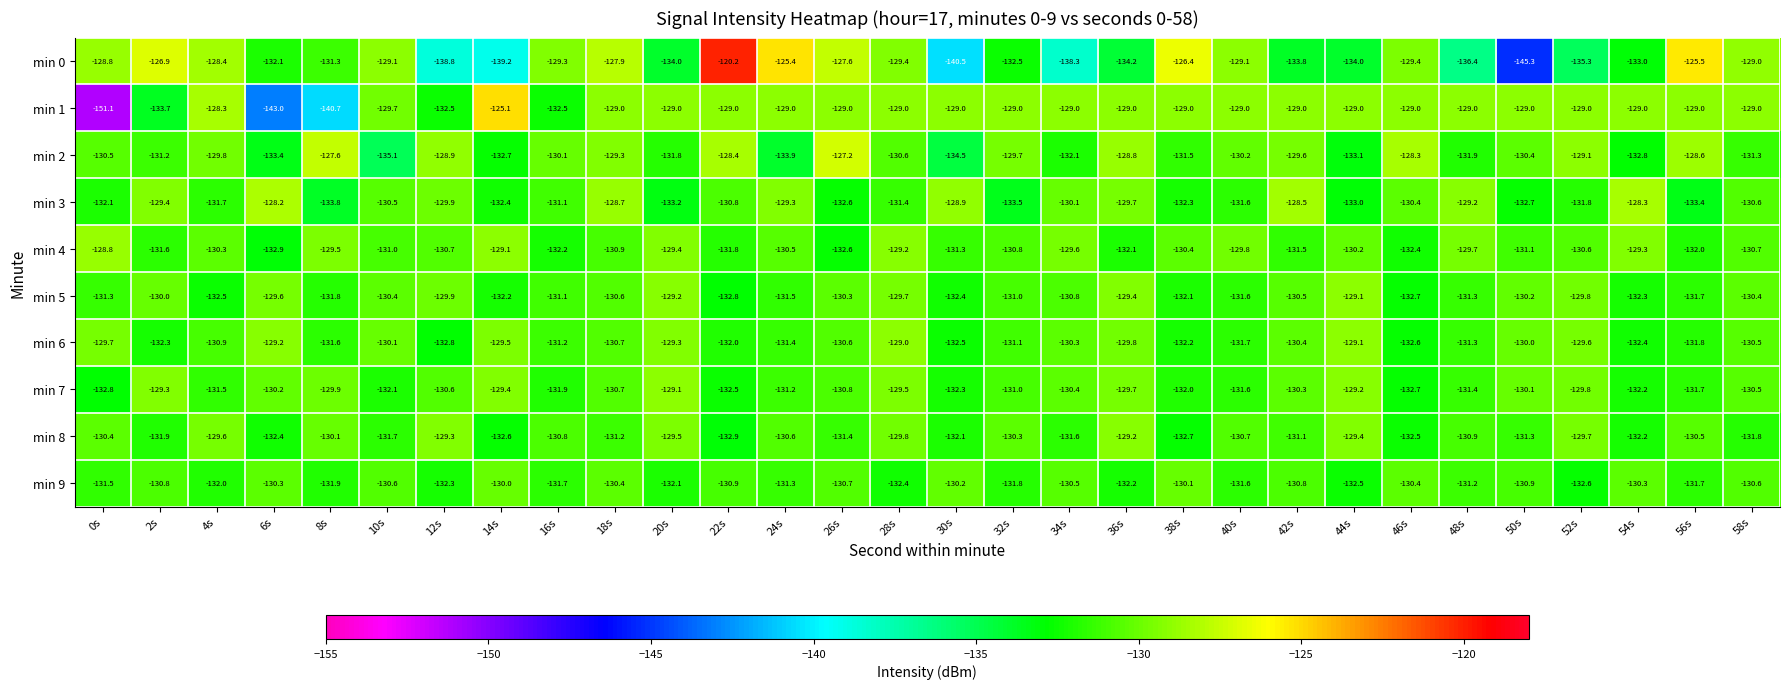

What is the sum of the min 2 values at 12s and 50s?

-259.3